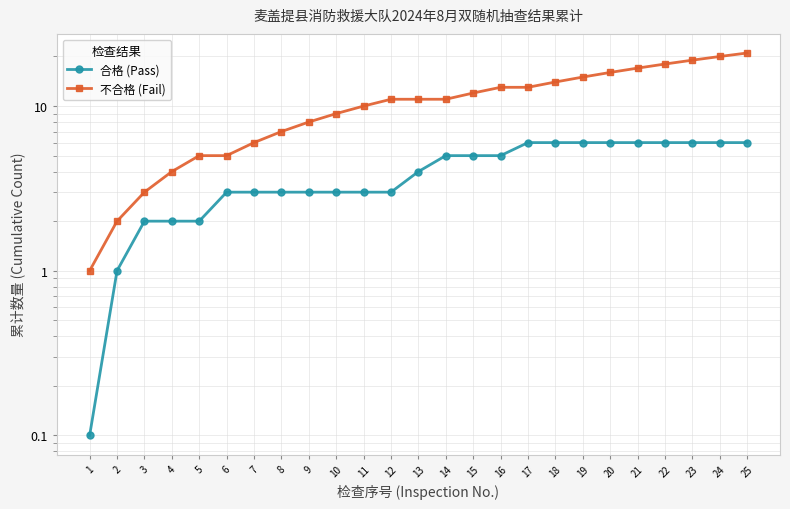

Reading right to left, extract all data points from this chart.

合格 (Pass): 25=6.0	24=6.0	23=6.0	22=6.0	21=6.0	20=6.0	19=6.0	18=6.0	17=6.0	16=5.0	15=5.0	14=5.0	13=4.0	12=3.0	11=3.0	10=3.0	9=3.0	8=3.0	7=3.0	6=3.0	5=2.0	4=2.0	3=2.0	2=1.0	1=0.1
不合格 (Fail): 25=21.0	24=20.0	23=19.0	22=18.0	21=17.0	20=16.0	19=15.0	18=14.0	17=13.0	16=13.0	15=12.0	14=11.0	13=11.0	12=11.0	11=10.0	10=9.0	9=8.0	8=7.0	7=6.0	6=5.0	5=5.0	4=4.0	3=3.0	2=2.0	1=1.0